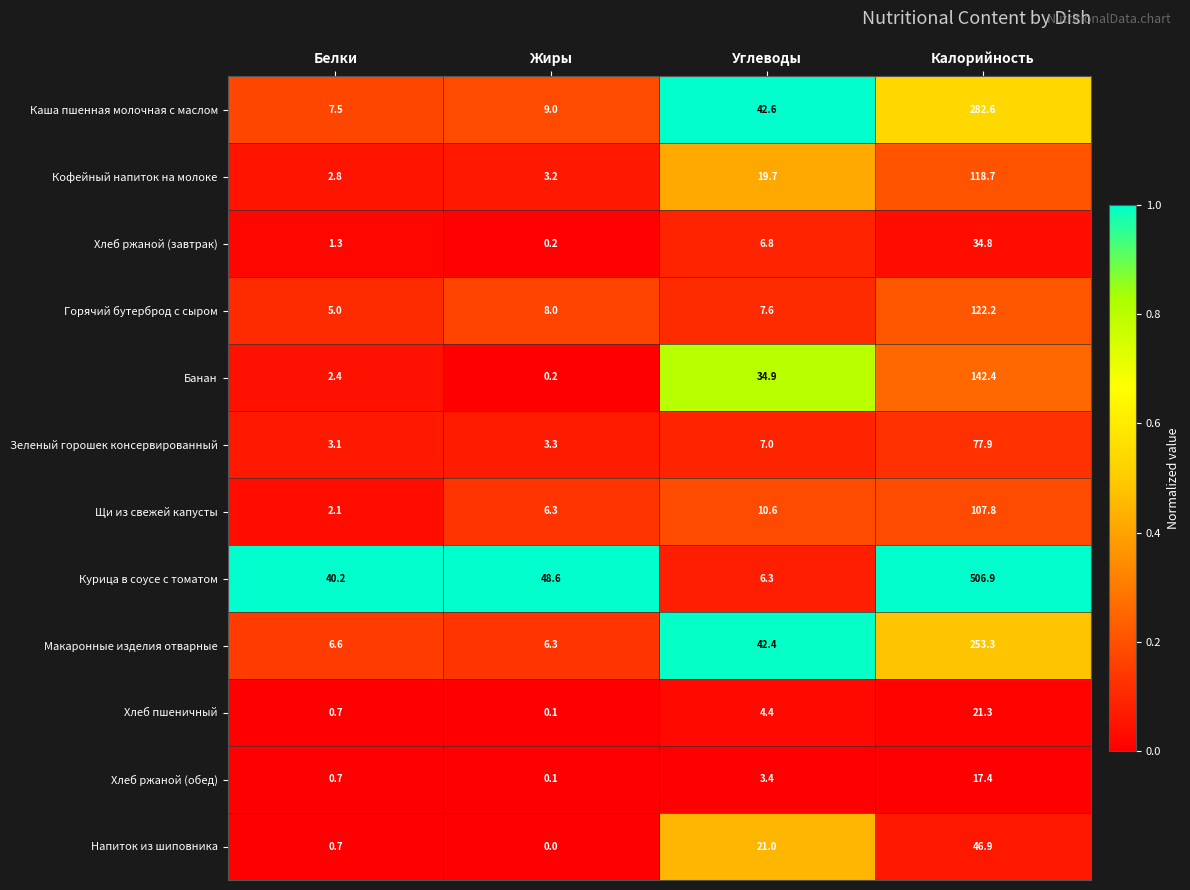

Which category has the lowest value across all series?

Жиры